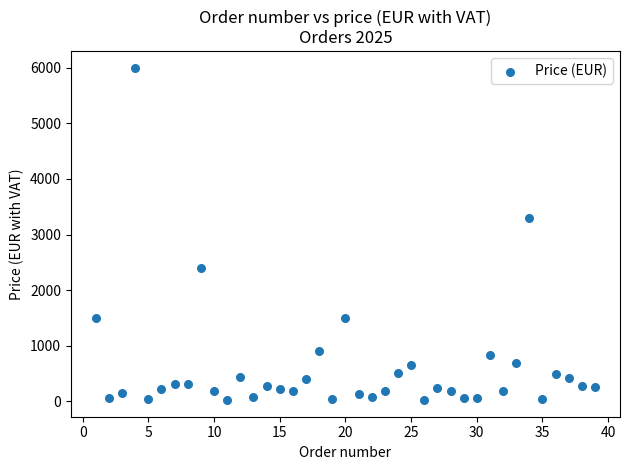

What Y value in the scatter plot is closest to 3012?

3301.4